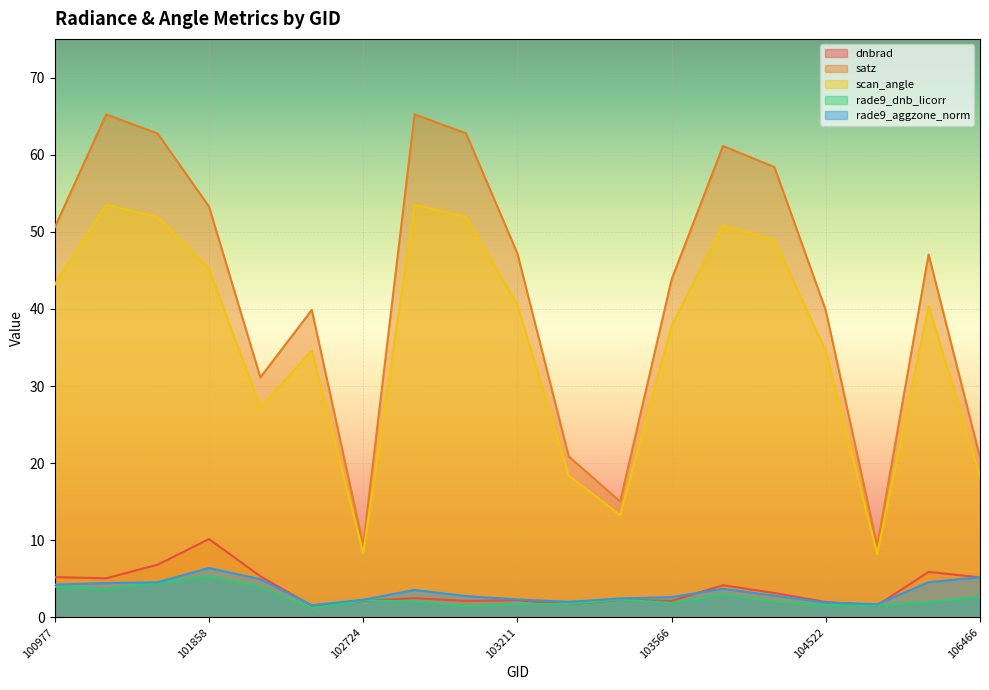

What is the difference between the scan_angle values at 103092 and 101986?

24.7